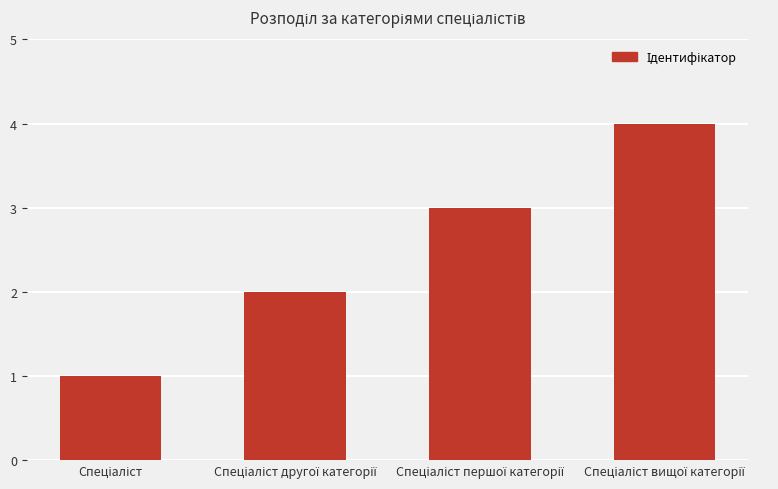

What is the greatest value displayed?

4